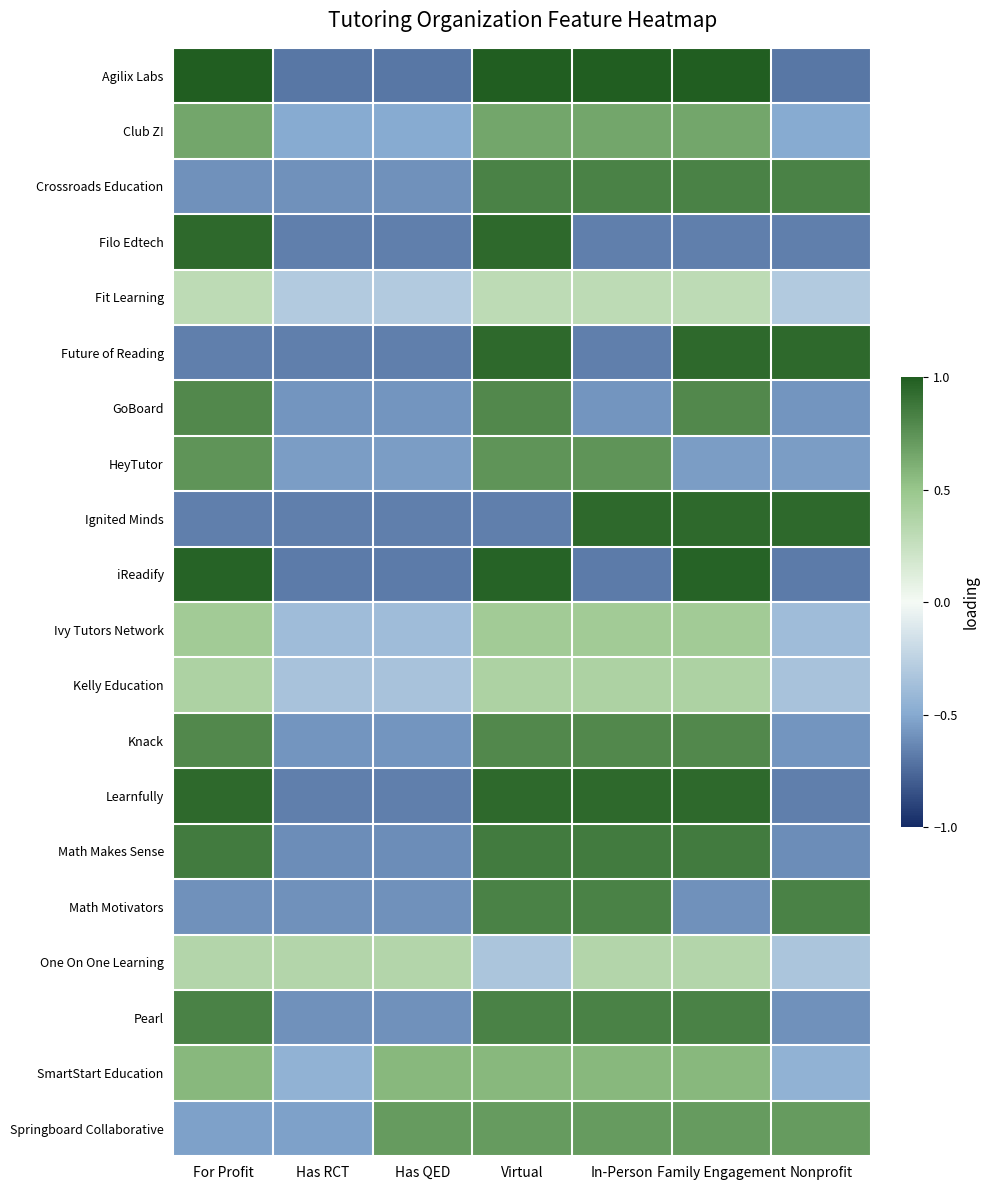

Rank the series at Has RCT from lowest to highest value.

Agilix Labs, iReadify, Filo Edtech, Future of Reading, Ignited Minds, Learnfully, Math Makes Sense, Crossroads Education, Math Motivators, Pearl, GoBoard, Knack, HeyTutor, Springboard Collaborative, Club Z!, SmartStart Education, Ivy Tutors Network, Kelly Education, Fit Learning, One On One Learning